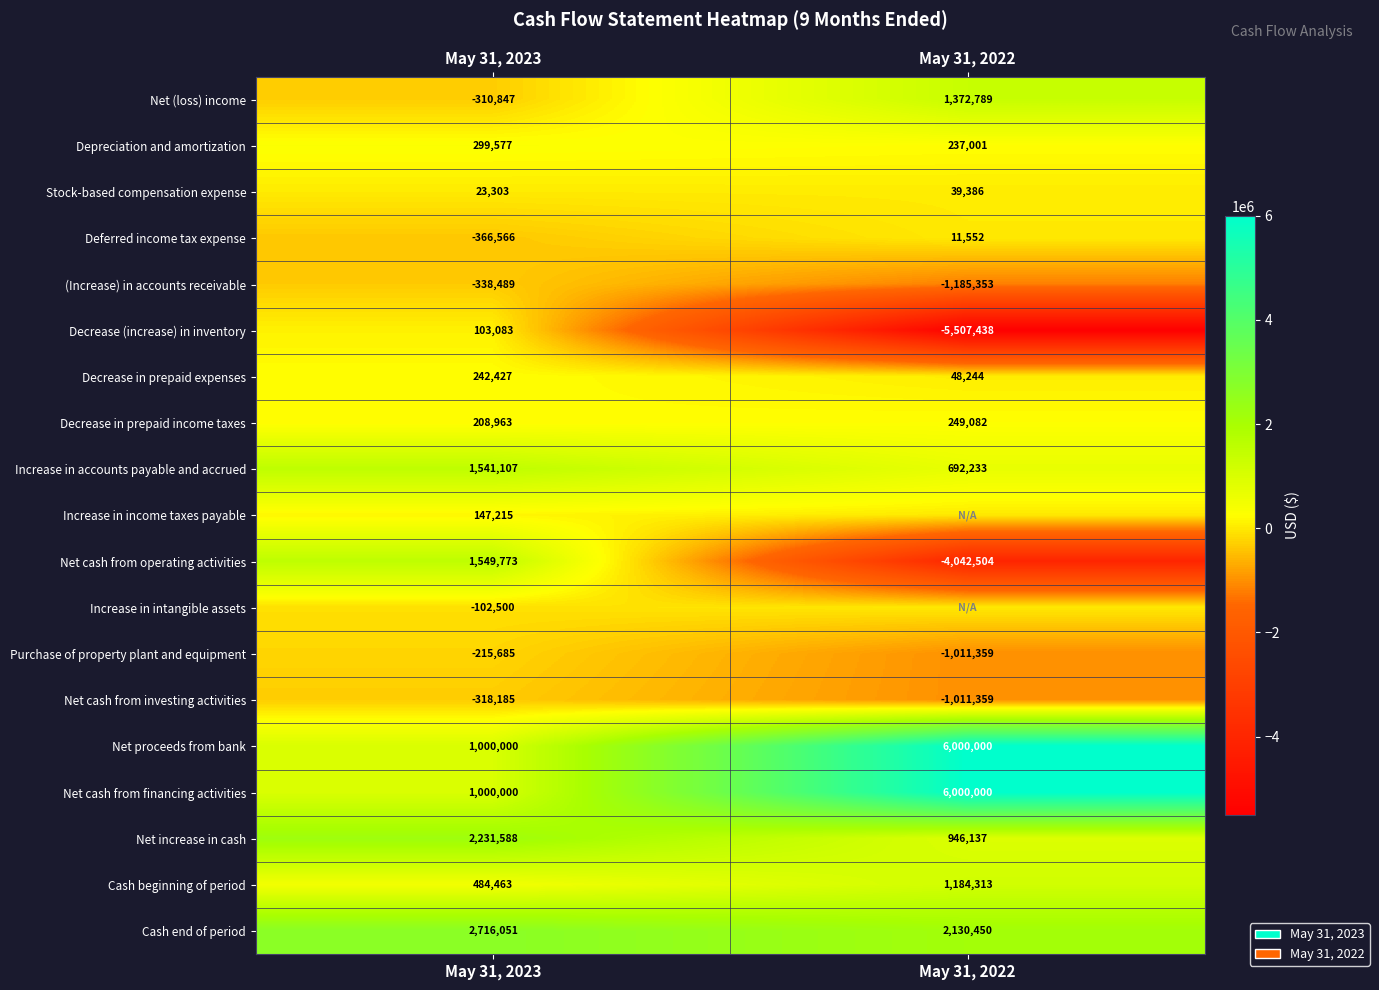

Rank the categories by Depreciation and amortization value from lowest to highest.

May 31, 2022, May 31, 2023